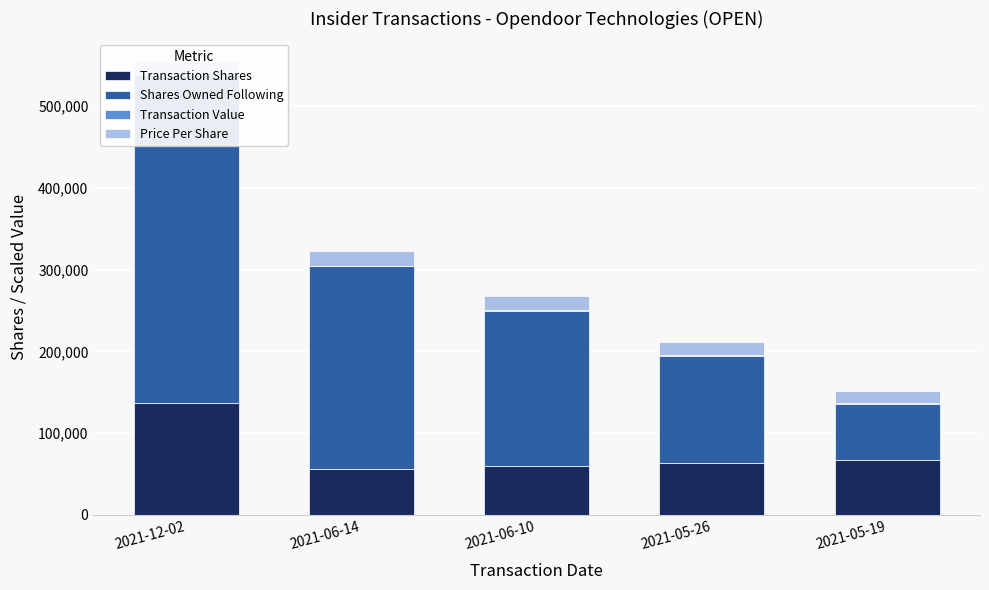

What is the difference between the highest and lowest values at 2021-12-02?

398753.7